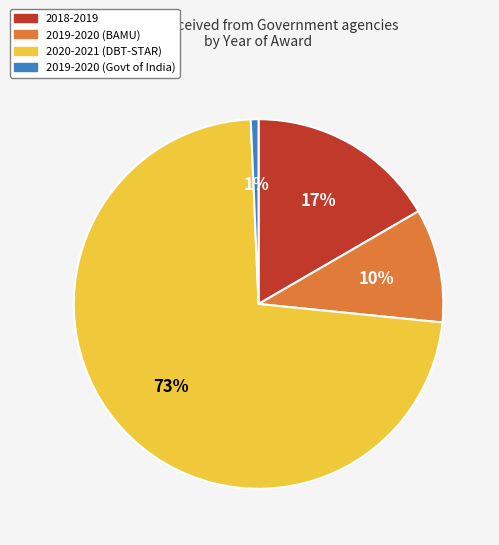

How many slices are in this pie chart?

4